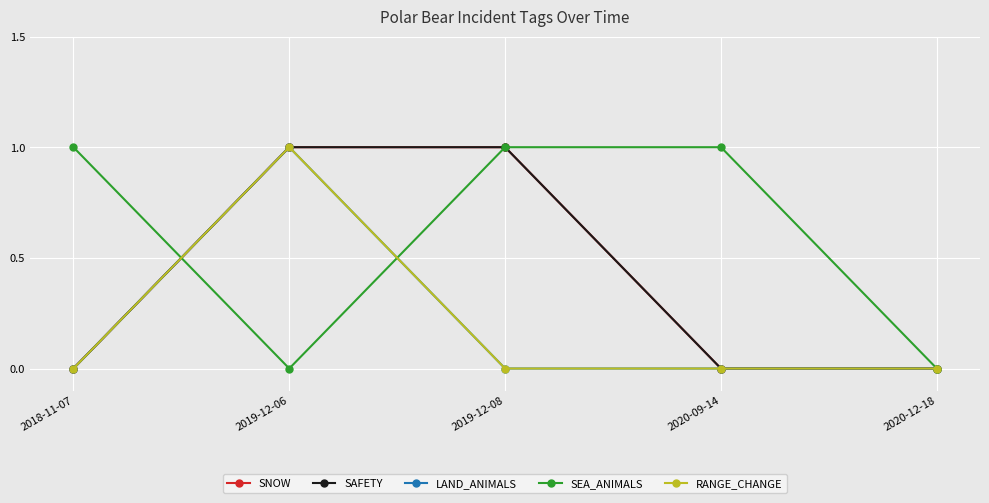

Between 2020-12-18 and 2019-12-08, which is larger?

2019-12-08